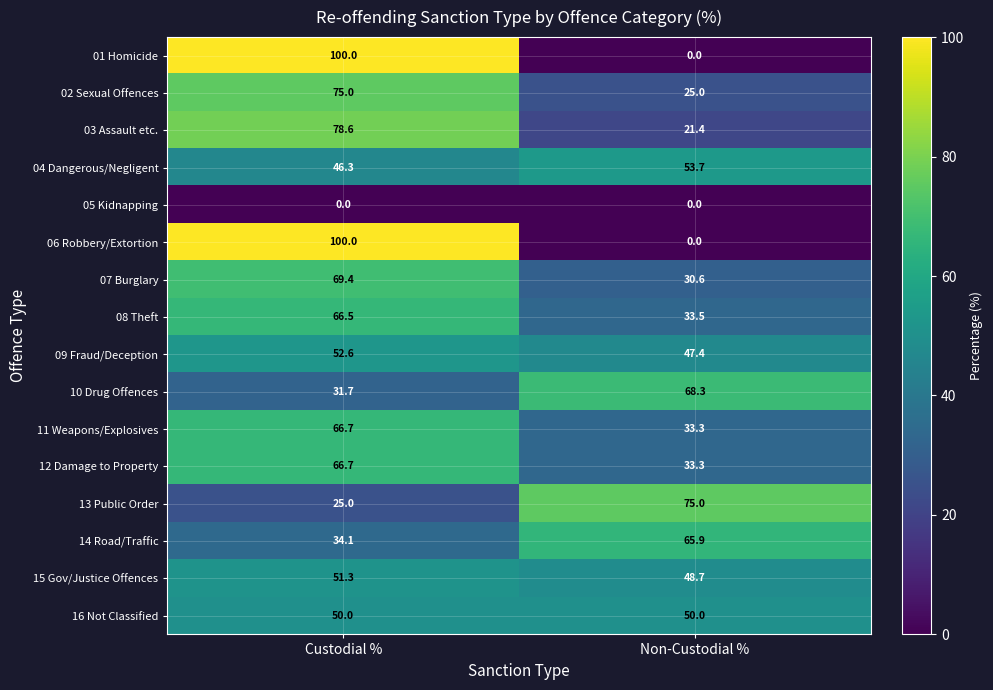

What is the spread (max minus min) of values at Custodial %?

100.0